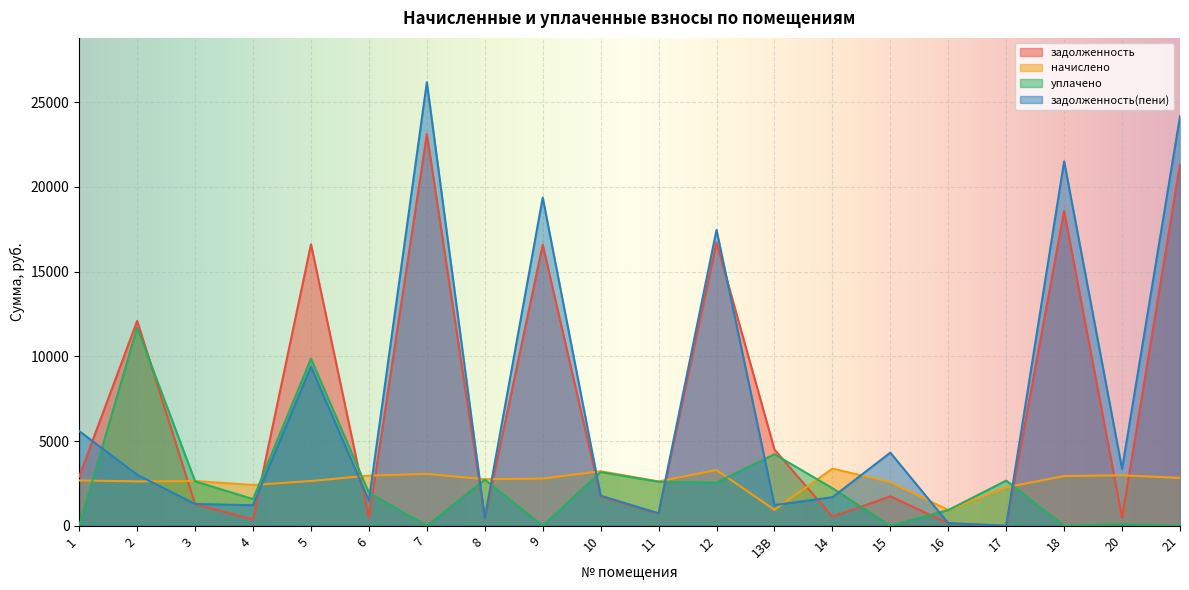

How many intersections are there between задолженность and задолженность(пени)?

6